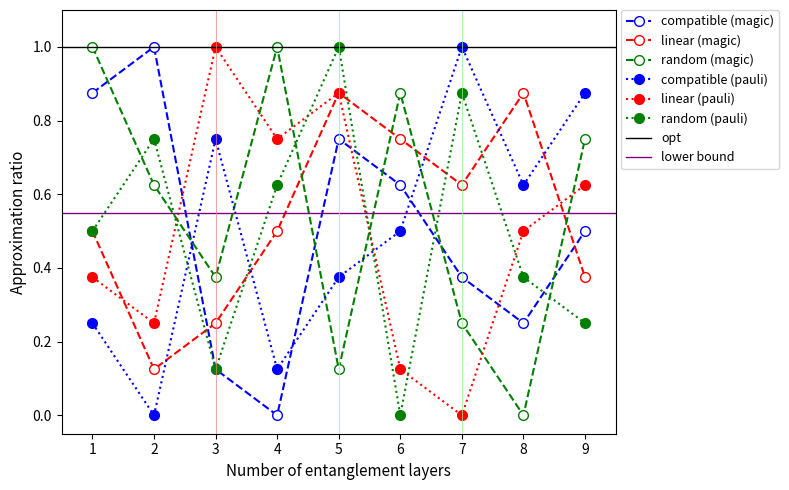

Rank the categories by col_4 value from highest to lowest.

3, 5, 4, 9, 8, 1, 2, 6, 7